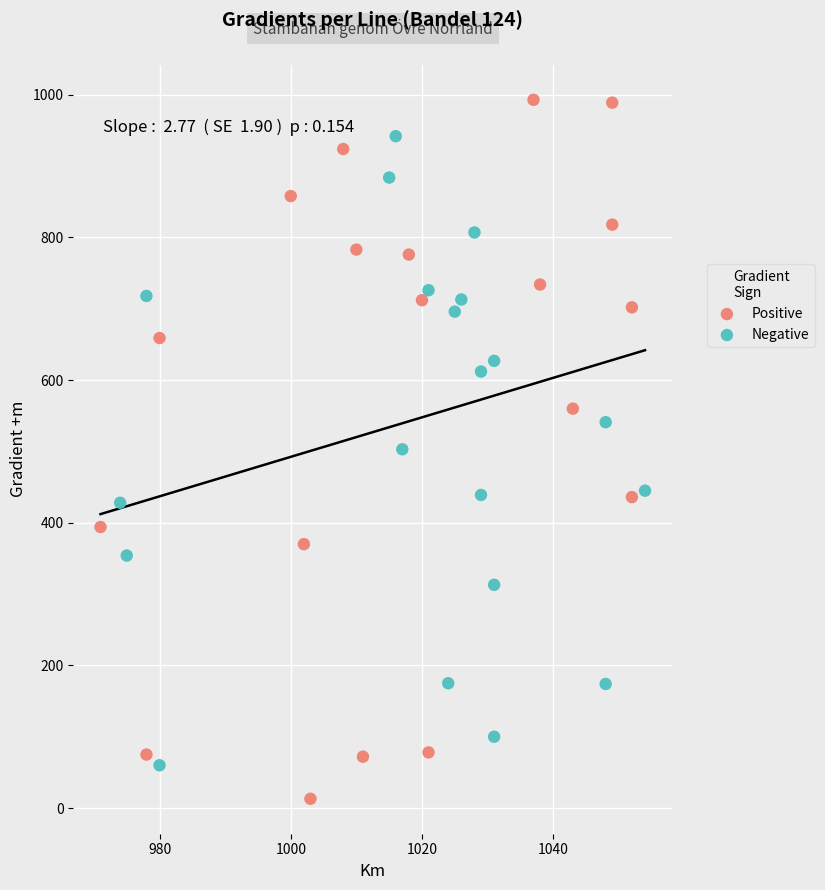

Which series contains the lowest Y value?

Positive